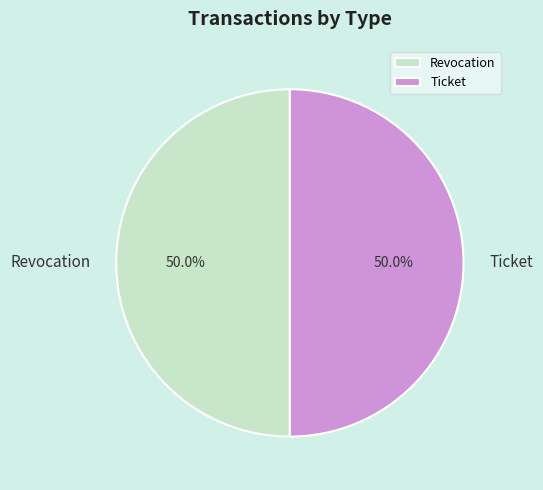

How much of the chart is everything except Ticket?

50.0%